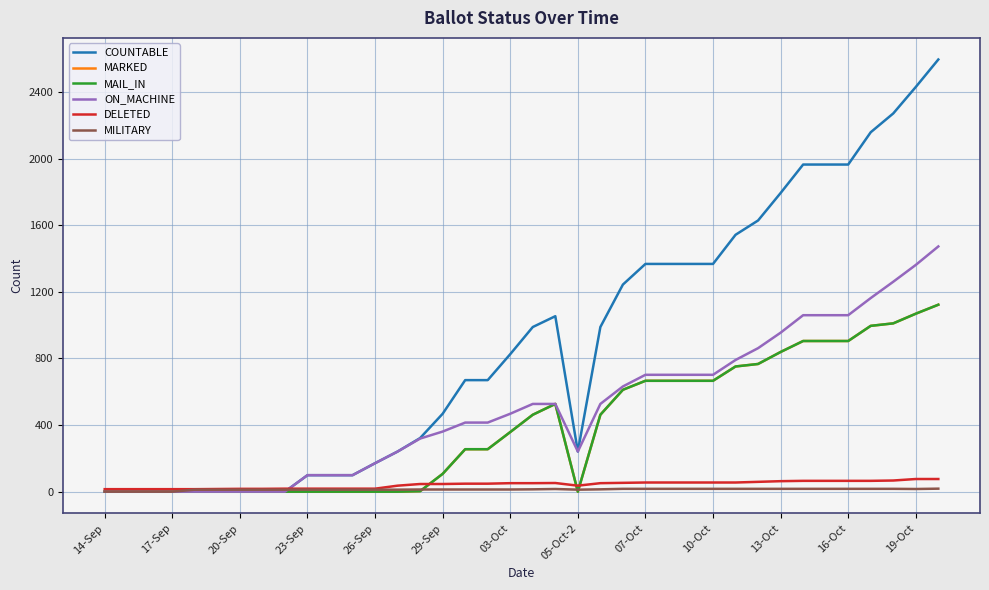

Is this an area chart (filled region under the line)?

No